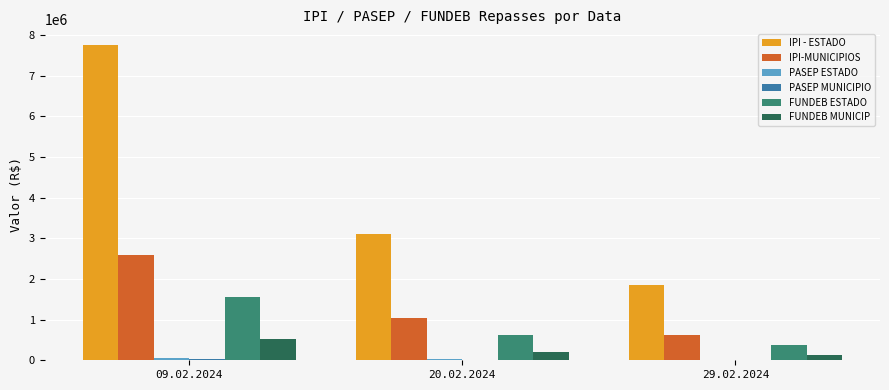

What is the total value across all series at 09.02.2024?

12490656.9